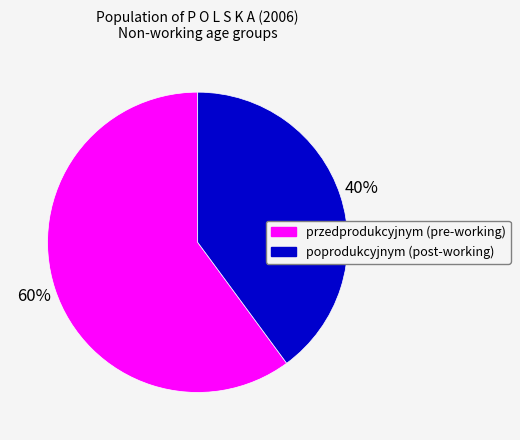

Does any single category account for the majority?

Yes